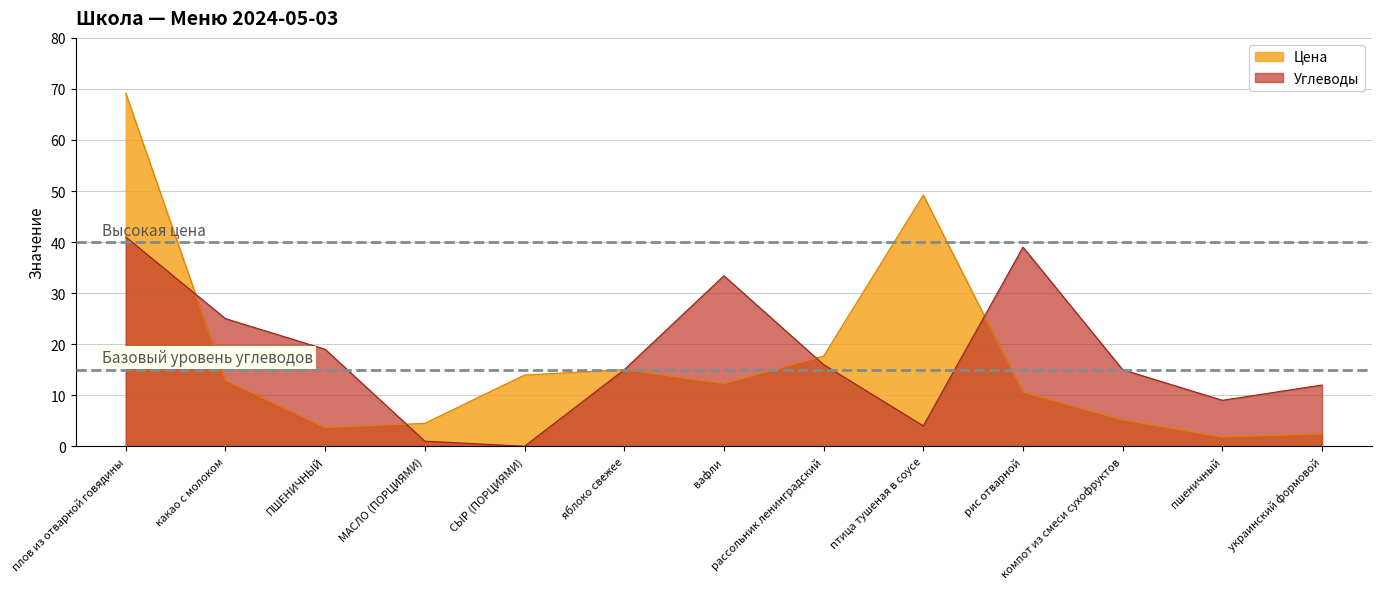

Rank the series at компот из смеси сухофруктов from lowest to highest value.

Цена, Углеводы